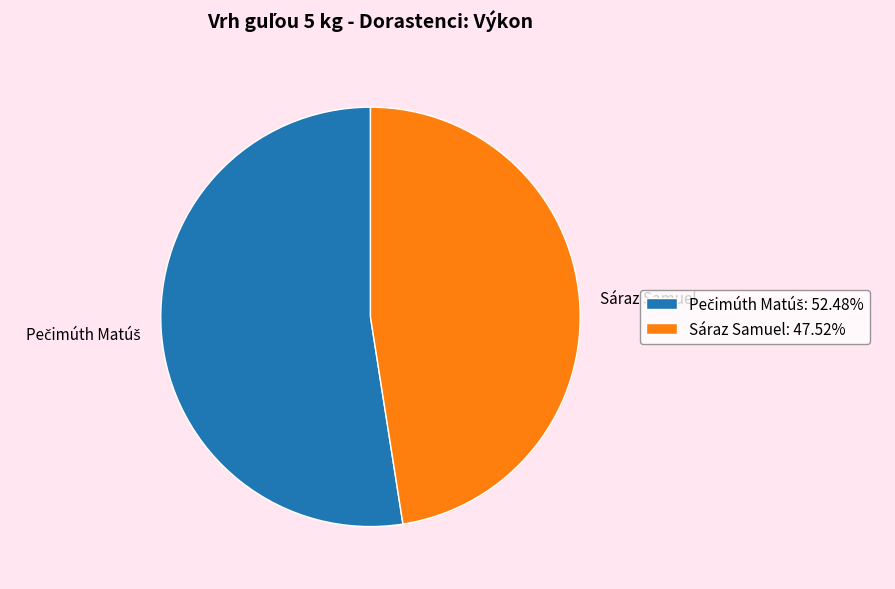

Does Sáraz Samuel account for over 50% of the chart?

No